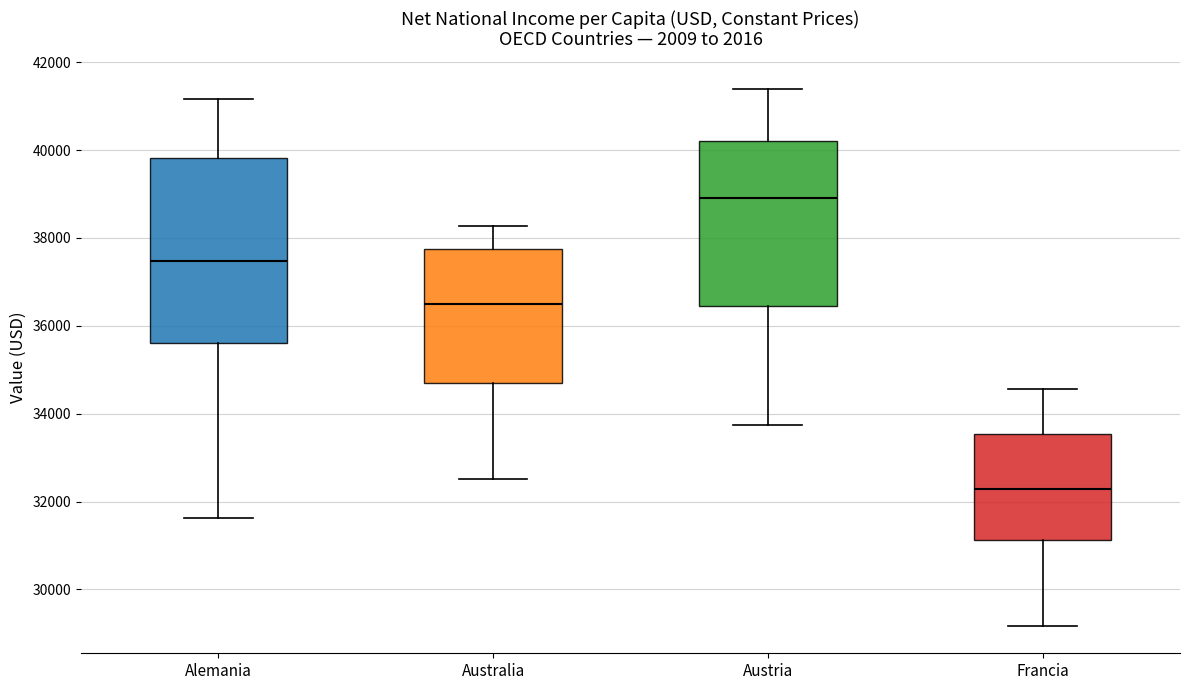

Reading left to right, transcribe this box plot: for each box, give where its median line is, the range the box spans, and where its two whiskers end, as read against the y-axis. The values are not printed on the chart, so give them approximately, as read against the axis.

Alemania: median 37400, box 35600 to 39800, whiskers 31600 to 41200
Australia: median 36600, box 34600 to 37800, whiskers 32600 to 38200
Austria: median 39000, box 36400 to 40200, whiskers 33800 to 41400
Francia: median 32200, box 31200 to 33600, whiskers 29200 to 34600